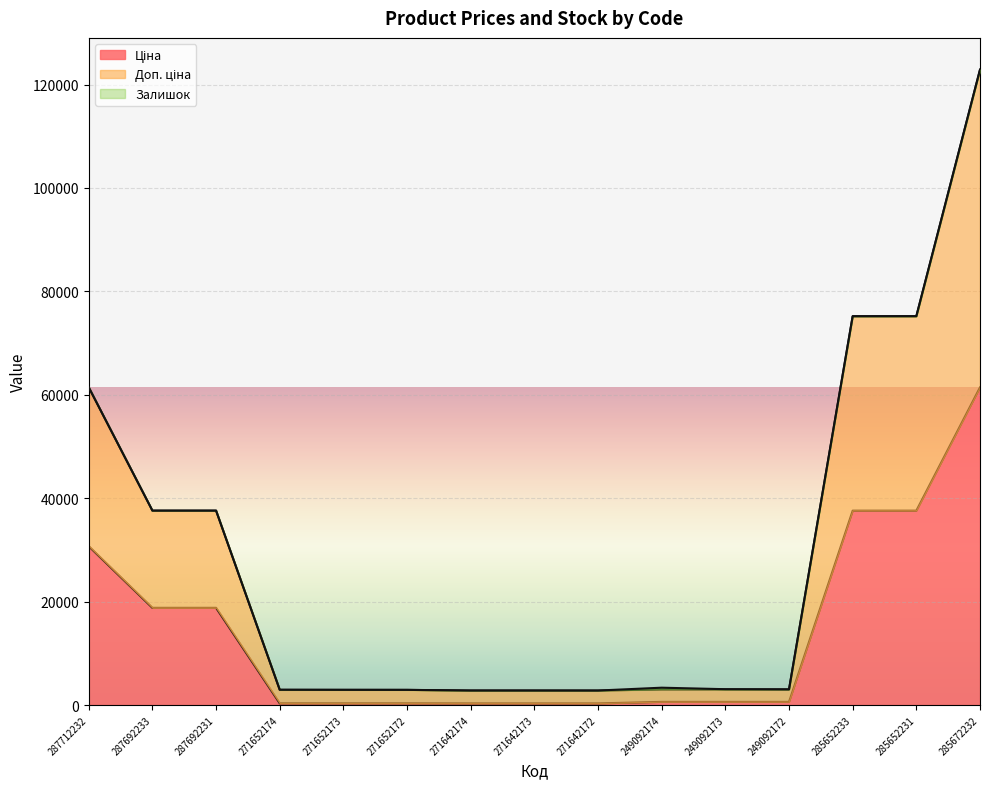

How many lines are shown in the chart?

3